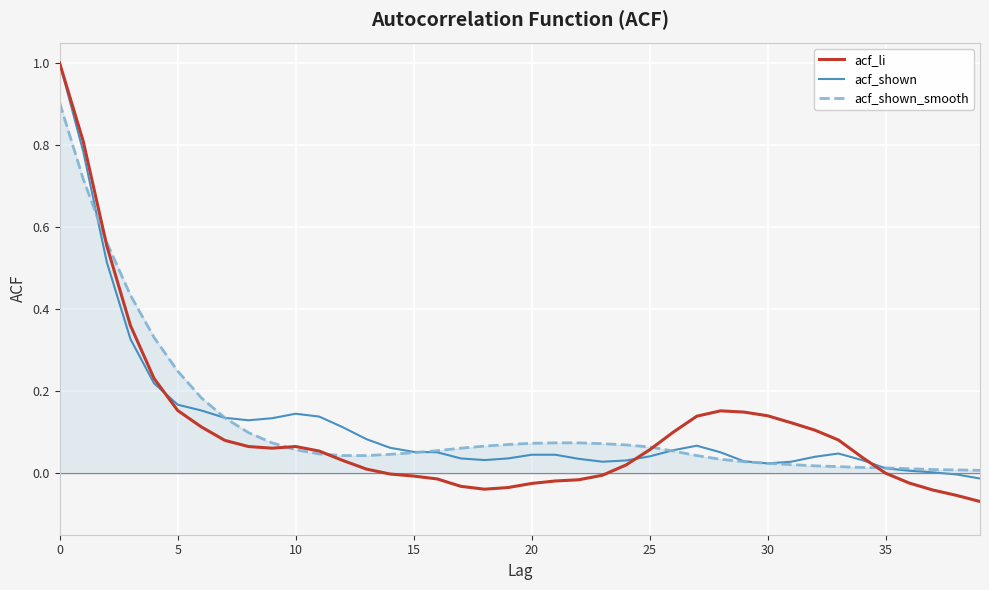

What is the maximum value for acf_li?

1.0